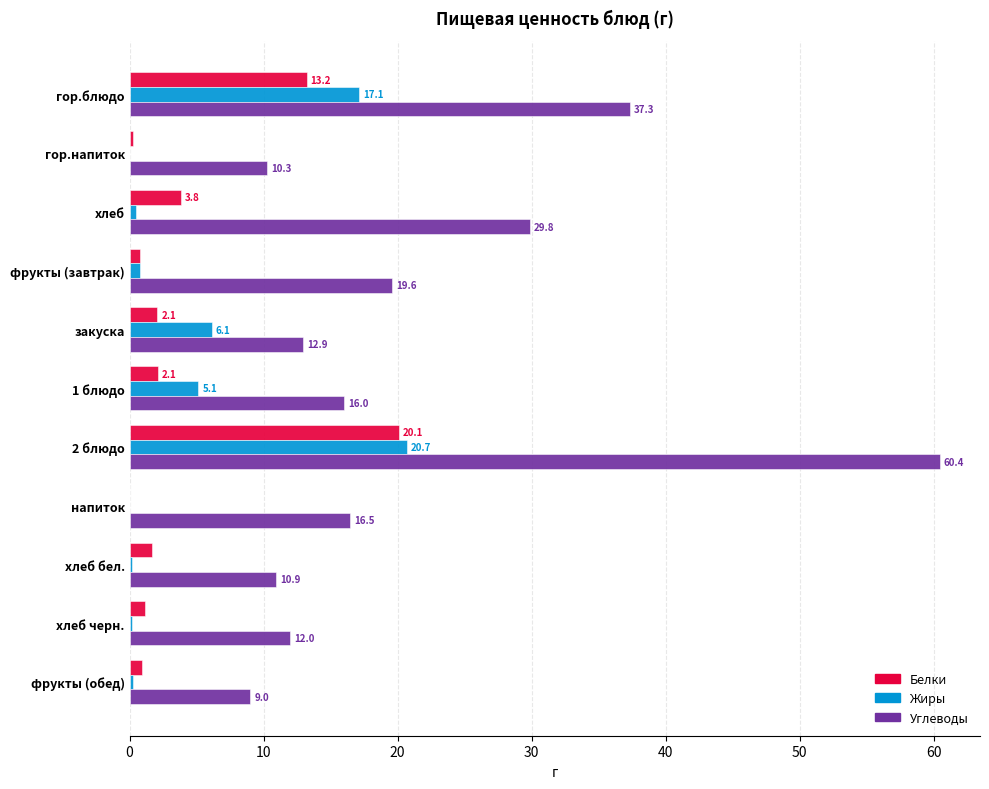

Is the value of Белки at хлеб черн. greater than the value of Жиры at хлеб черн.?

Yes